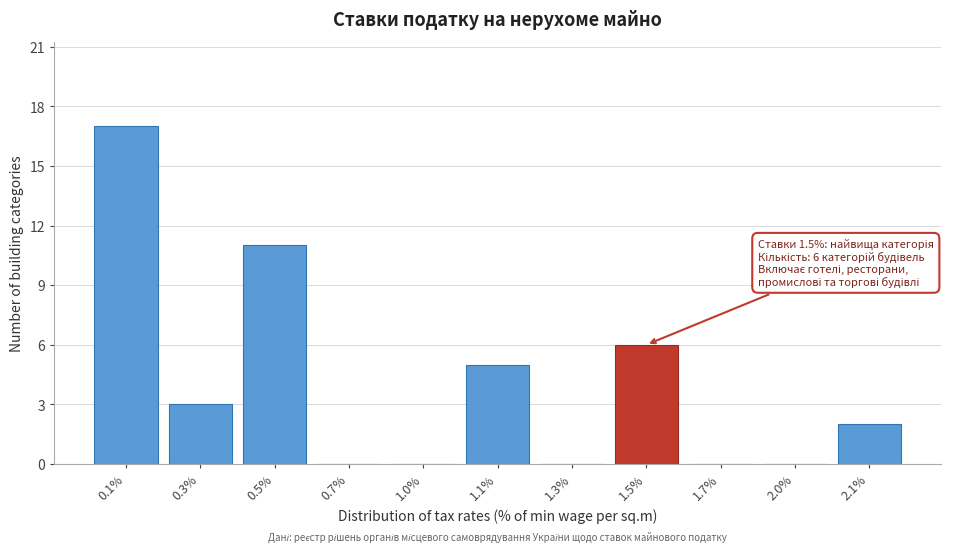

Reading left to right, list all the values displayed in this chart.

0.1%=17	0.3%=3	0.5%=11	0.7%=0	1.0%=0	1.1%=5	1.3%=0	1.5%=6	1.7%=0	2.0%=0	2.1%=2